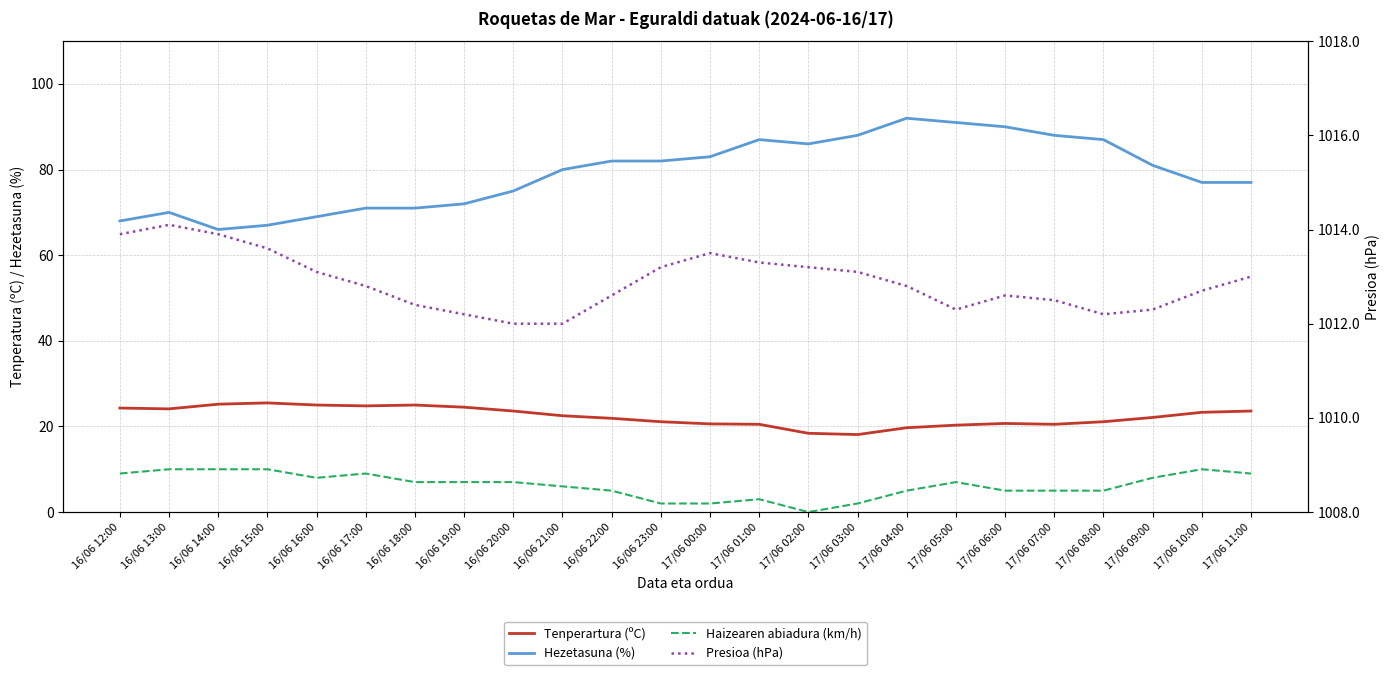

True or false: Hezetasuna (%) and Haizearen abiadura (km/h) intersect in this chart.

False